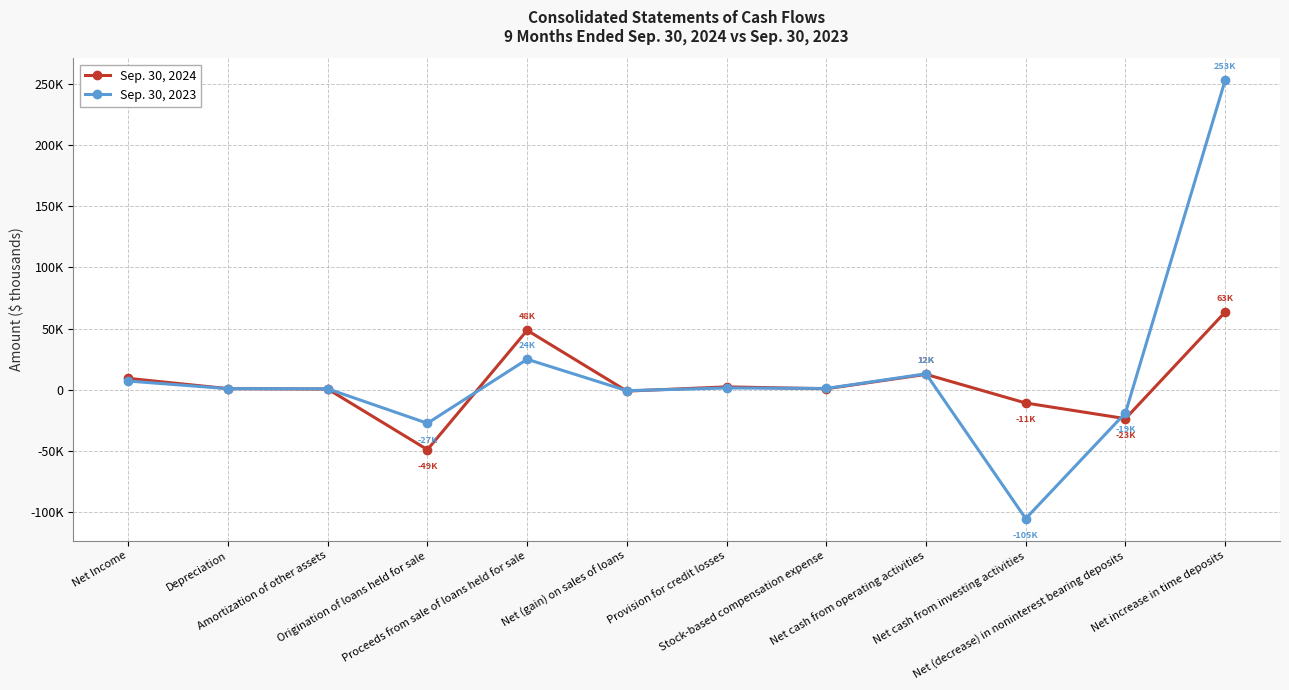

How many data points in Sep. 30, 2023 are less than 903?

6